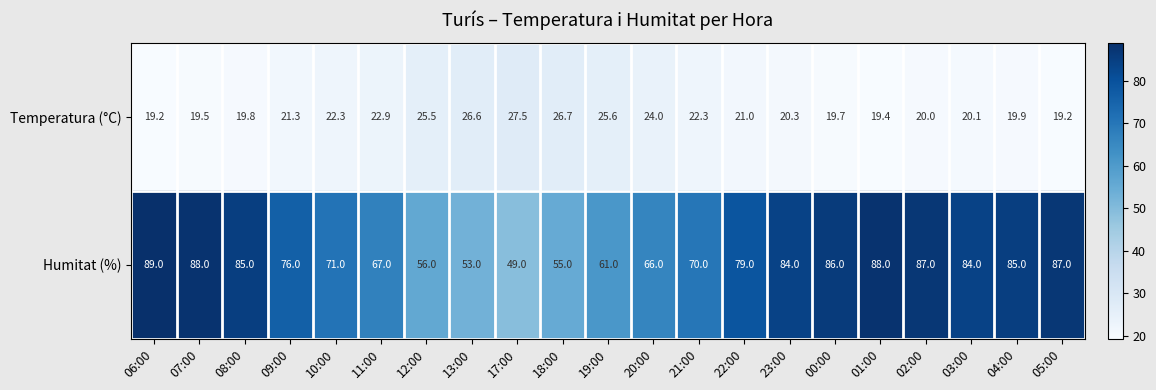

Which series has the widest spread of values?

Humitat (%)